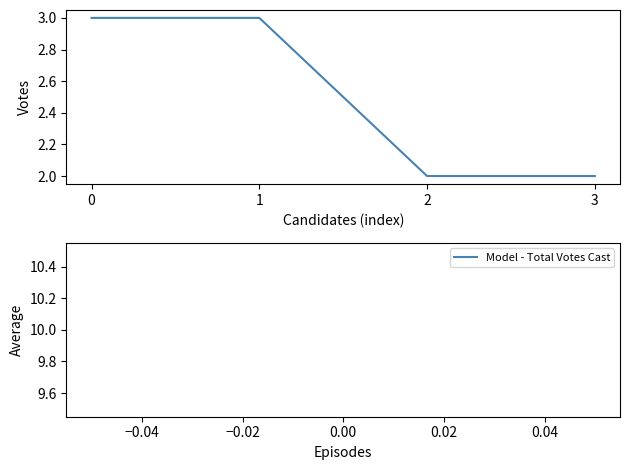

What is the maximum value shown in the chart?

3